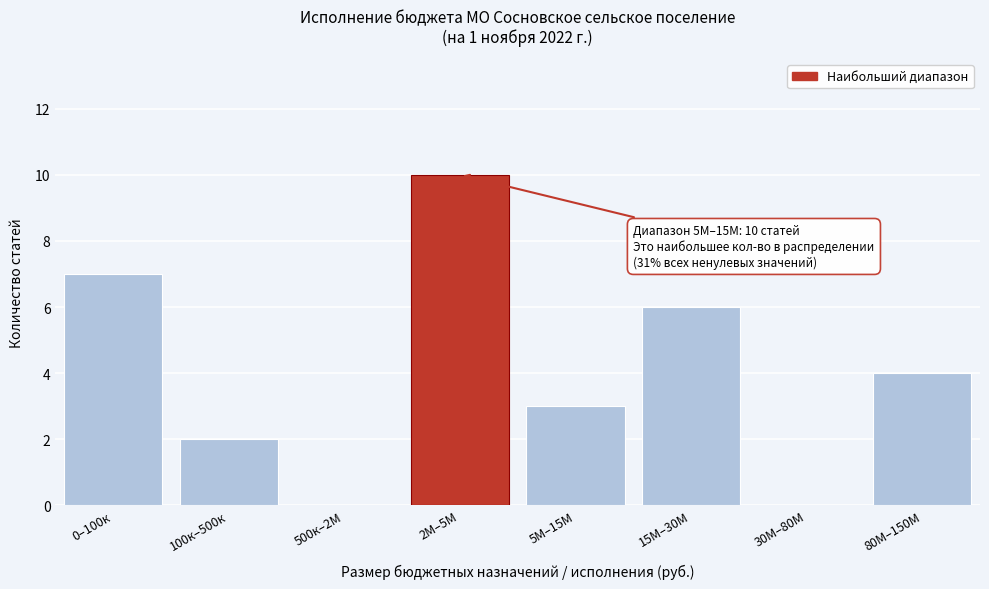

Reading left to right, transcribe all the data shown in this chart.

0–100к=7	100к–500к=2	500к–2М=0	2М–5М=10	5М–15М=3	15М–30М=6	30М–80М=0	80М–150М=4